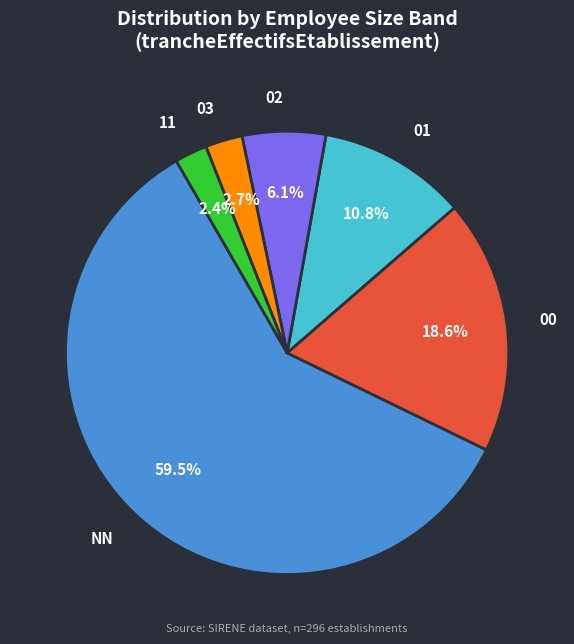

True or false: NN accounts for 70% of the total.

False